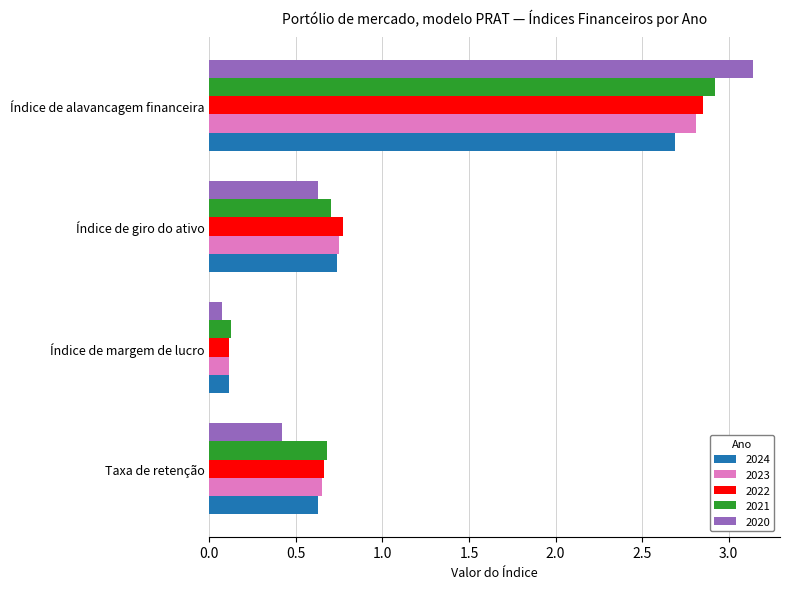

What are all the series names shown in the legend?

2024, 2023, 2022, 2021, 2020